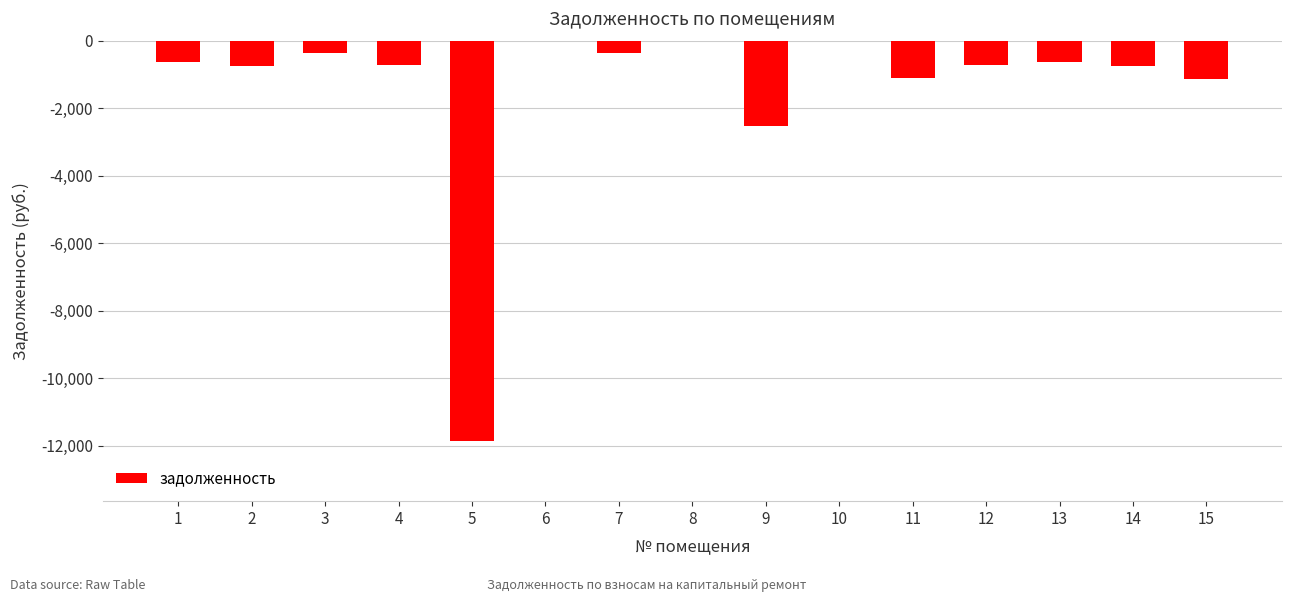

The value at 15 is -326.7. True or false?

False